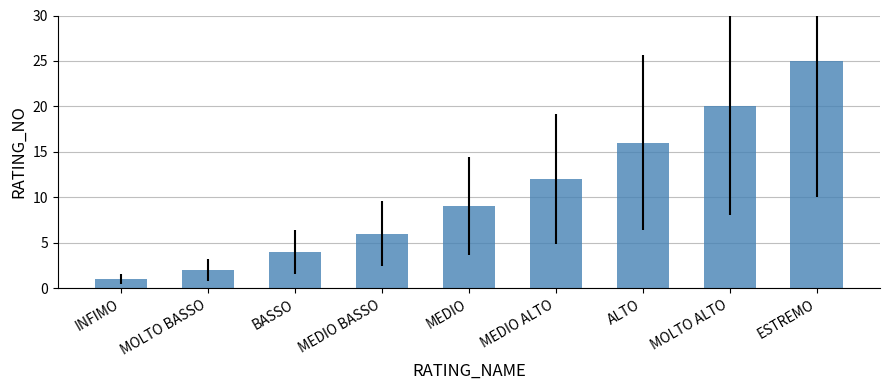

What is the difference between the maximum and minimum values?

24